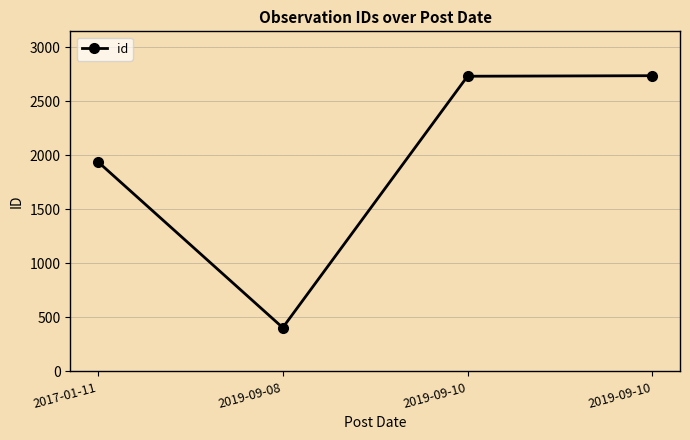

What is the value of the 3rd point from the left?

2732